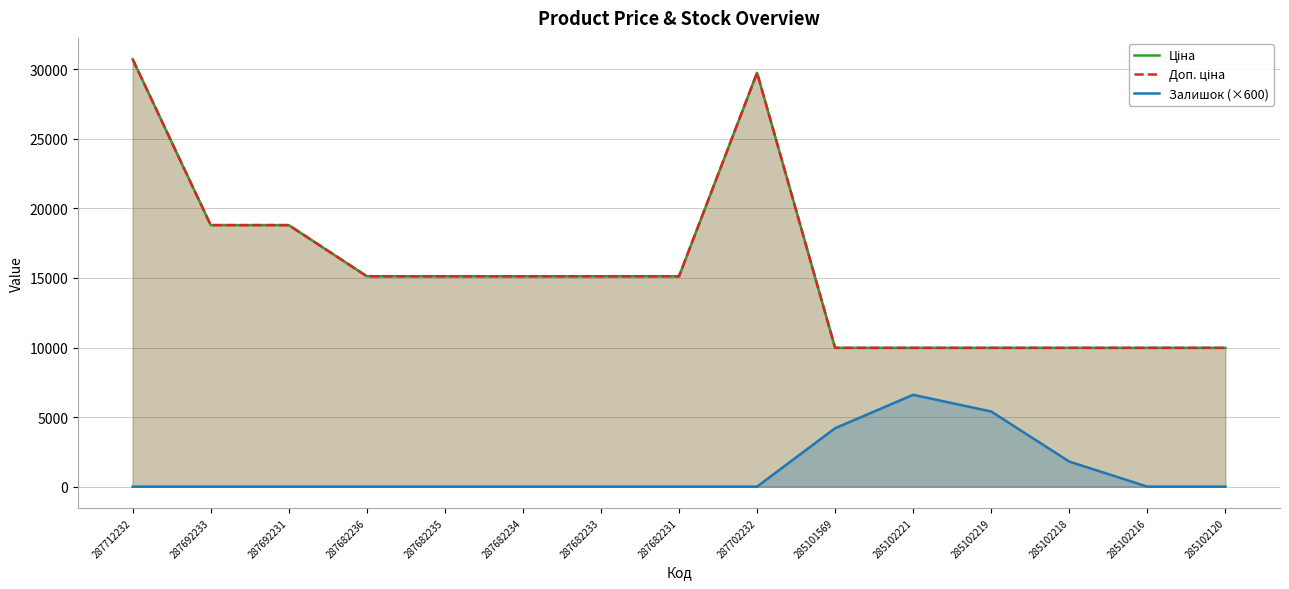

What are all the series names shown in the legend?

Ціна, Доп. ціна, Залишок (×600)